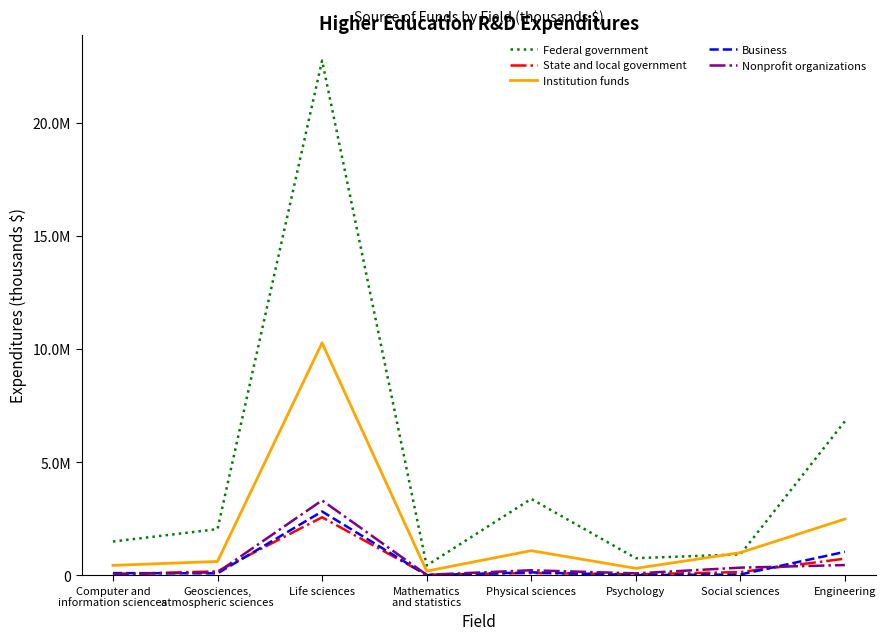

What is the spread (max minus min) of values at Computer and
information sciences?

1440161